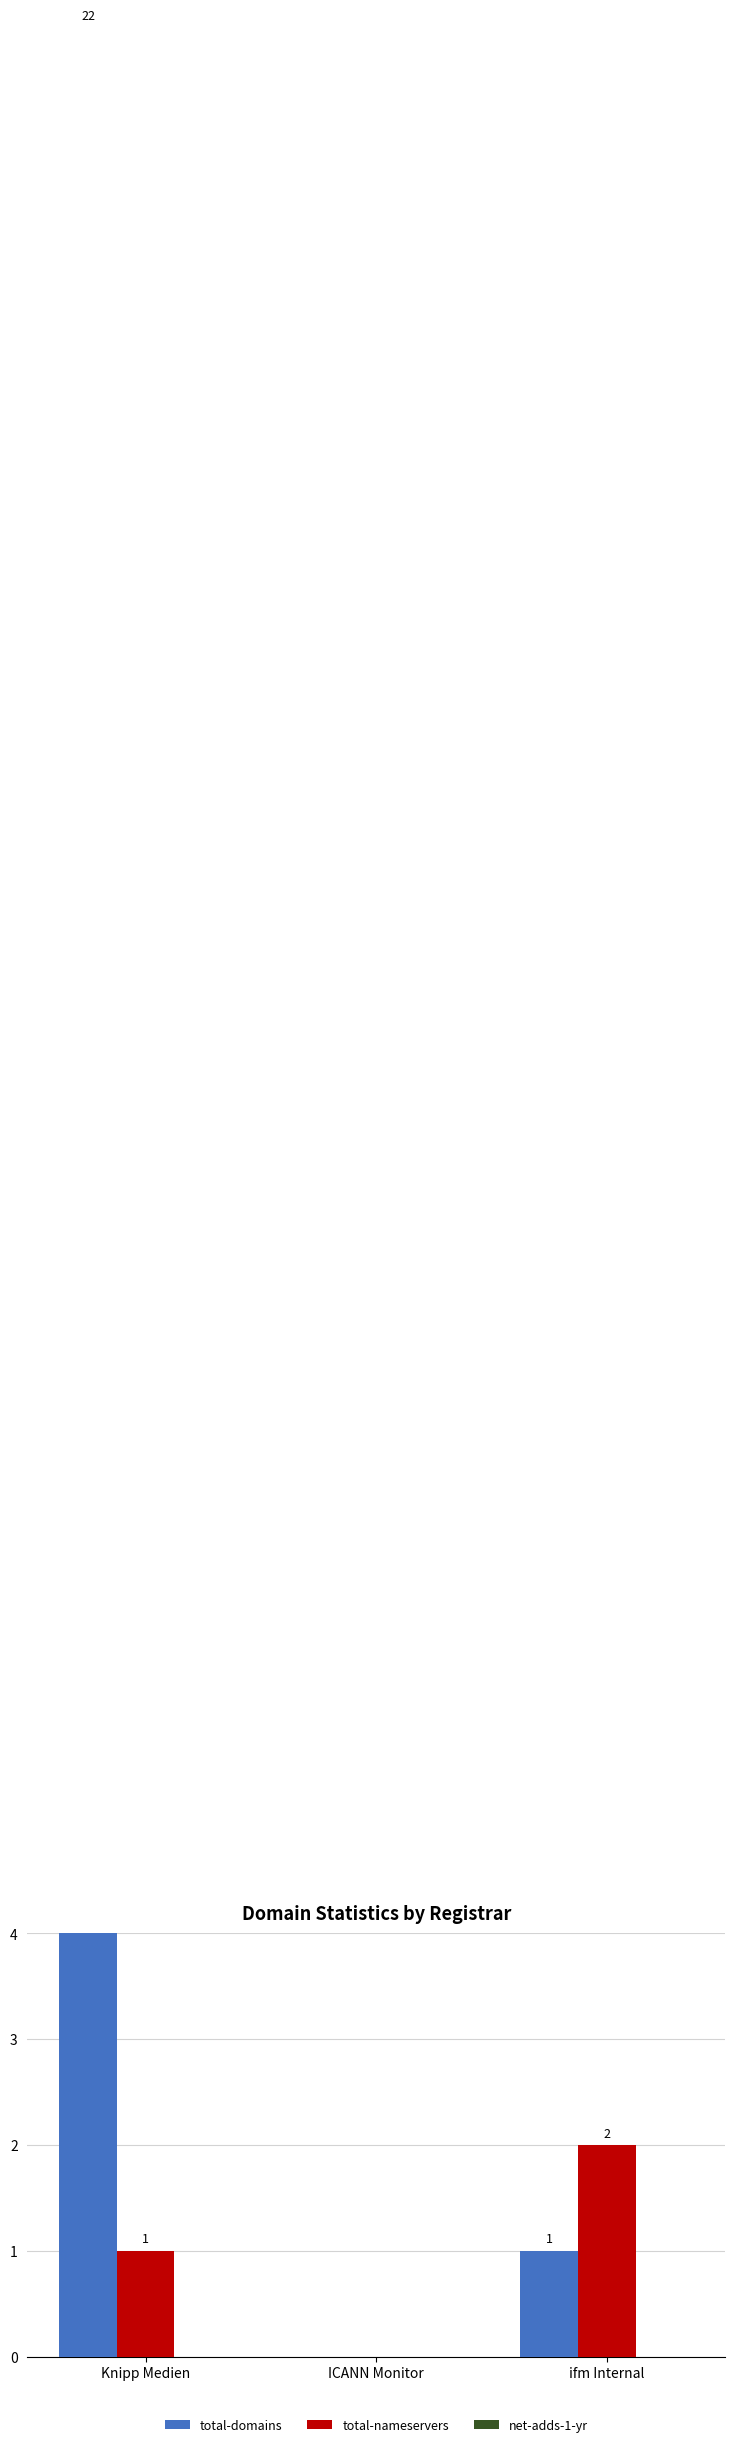

What is the label of the 1st bar from the right?

ifm Internal